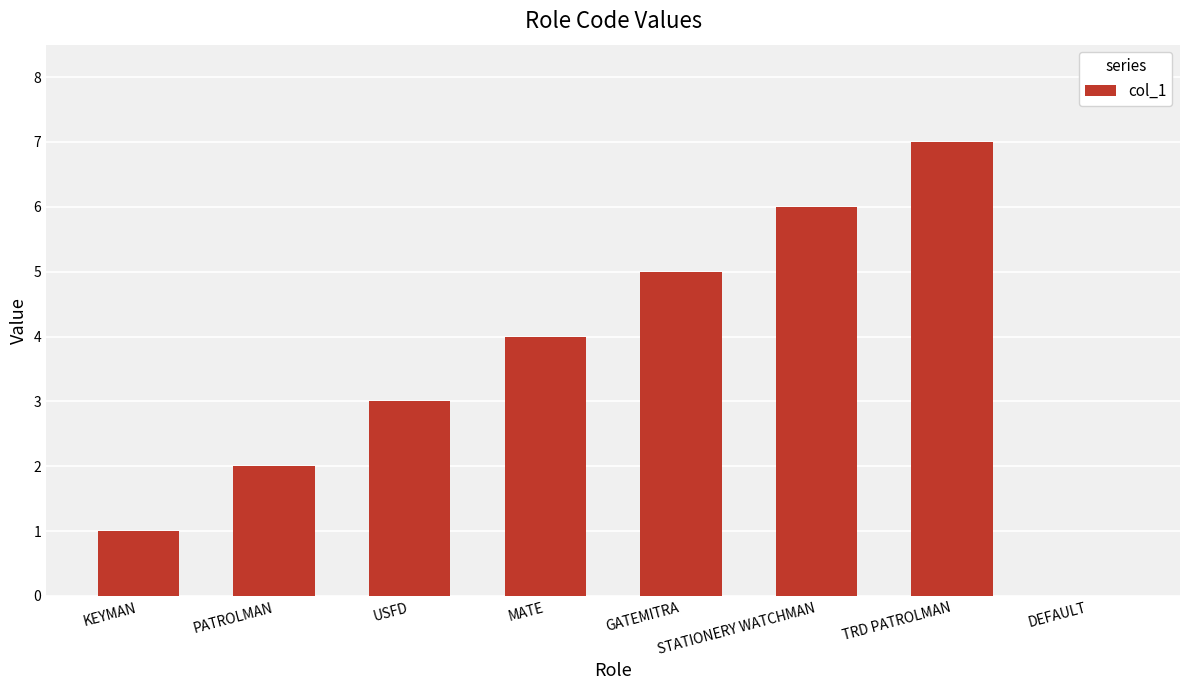

What is the maximum value shown in the chart?

7